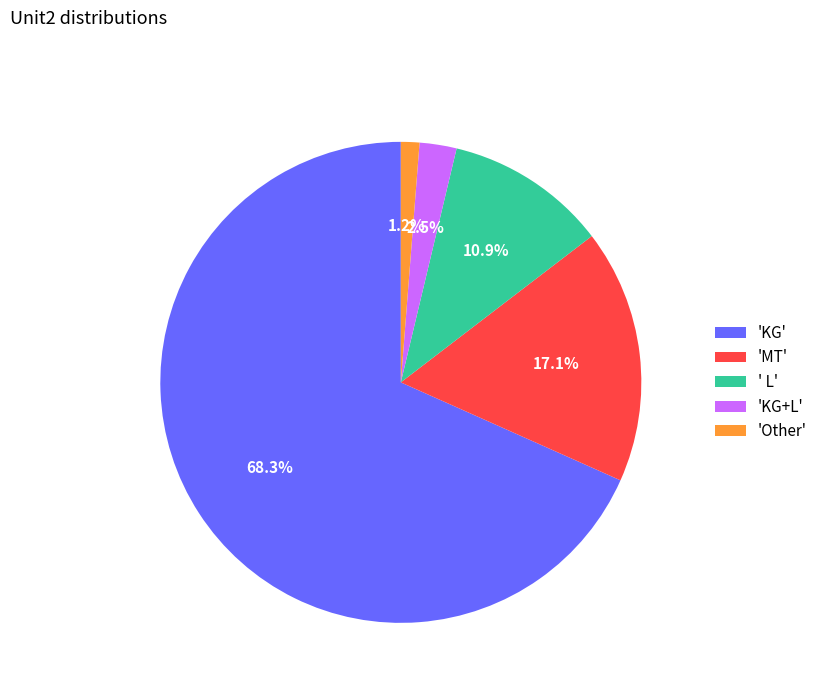

Between 'KG' and 'Other', which is larger?

'KG'